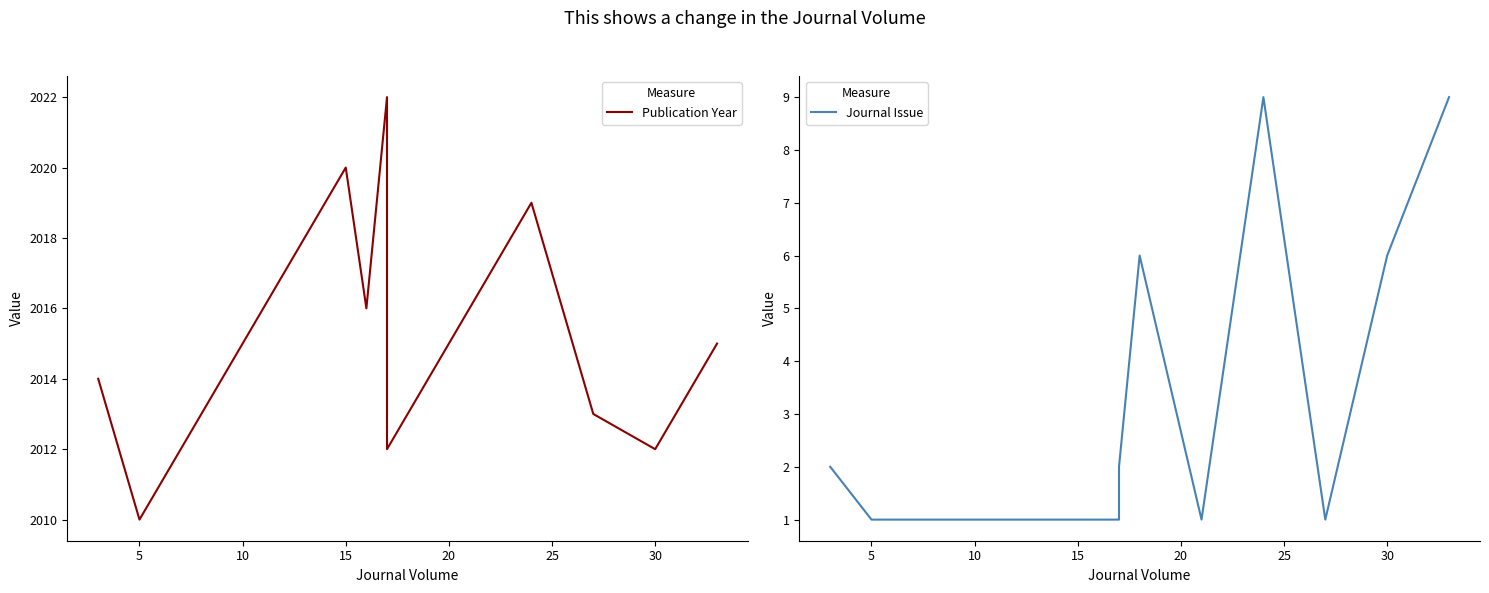

True or false: Journal Issue and Publication Year cross at least once.

False